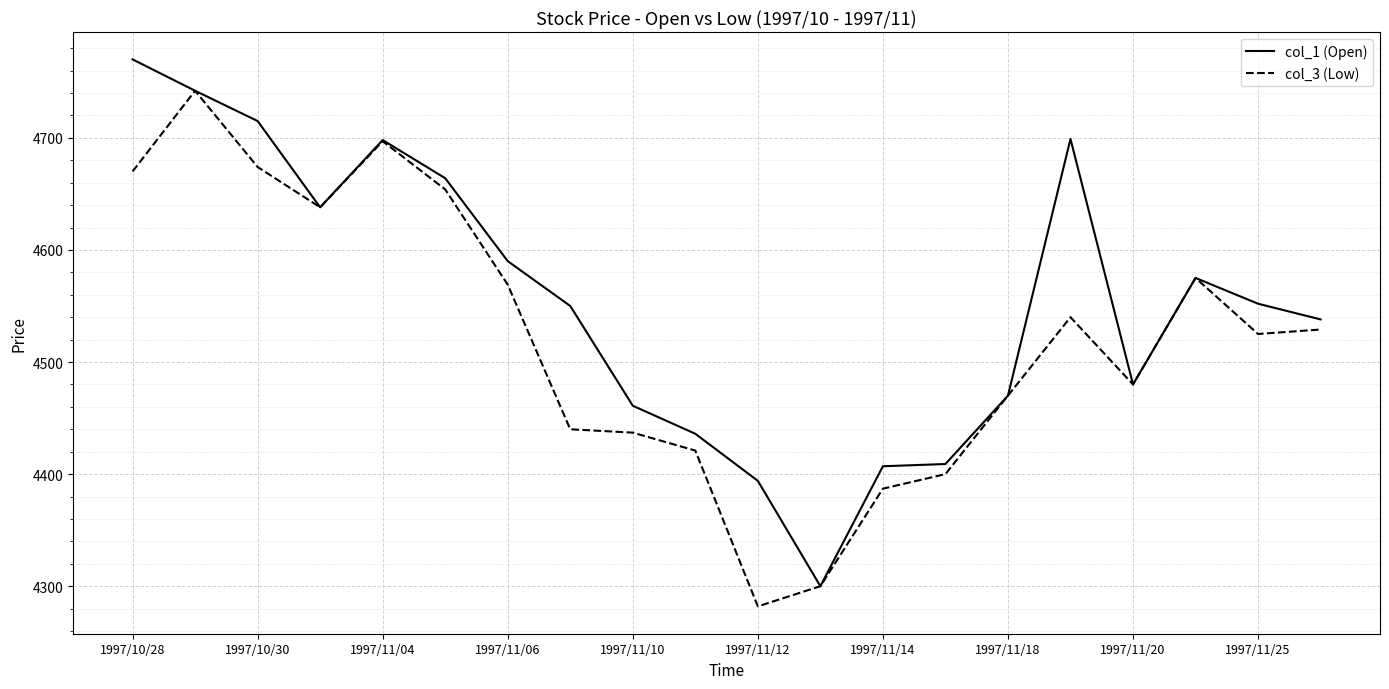

In col_1 (Open), how many points are higher than both neighbors (excluding endpoints)?

3